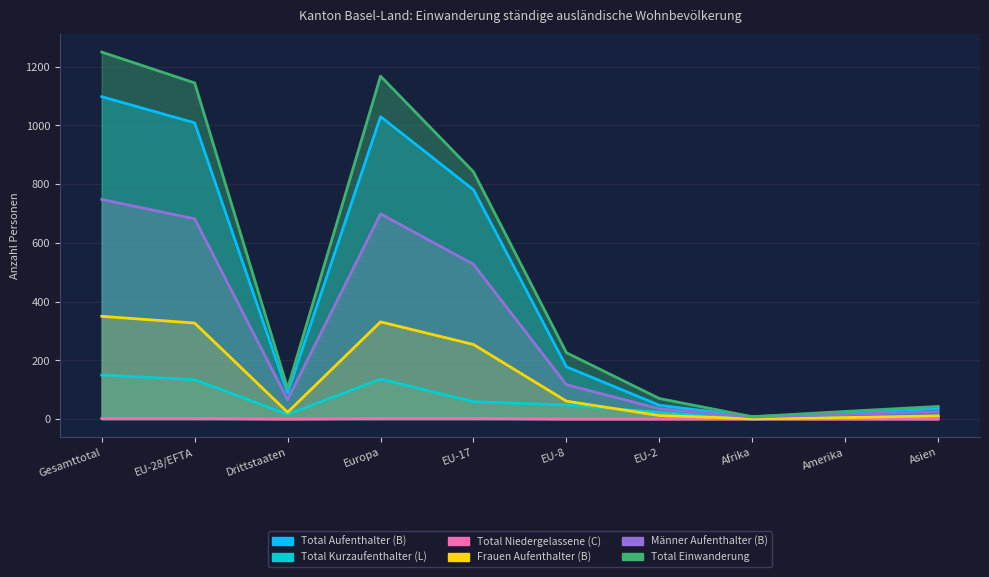

List the labels in order of Total Aufenthalter (B) value, largest first.

Gesamttotal, Europa, EU-28/EFTA, EU-17, EU-8, Drittstaaten, EU-2, Asien, Amerika, Afrika